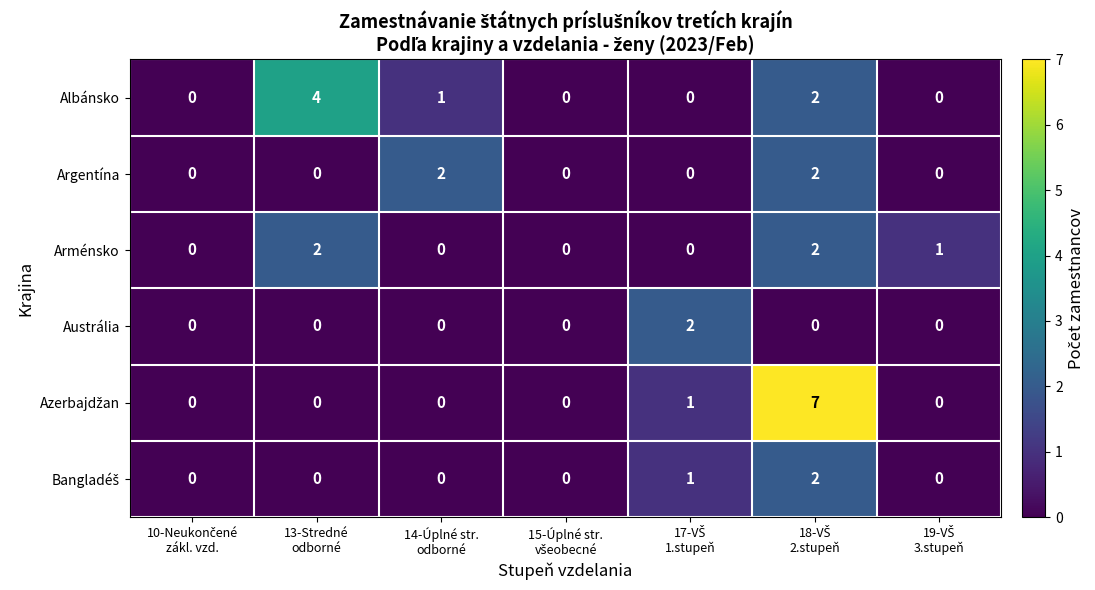

Count the Albánsko values in the range 0 to 2.

6